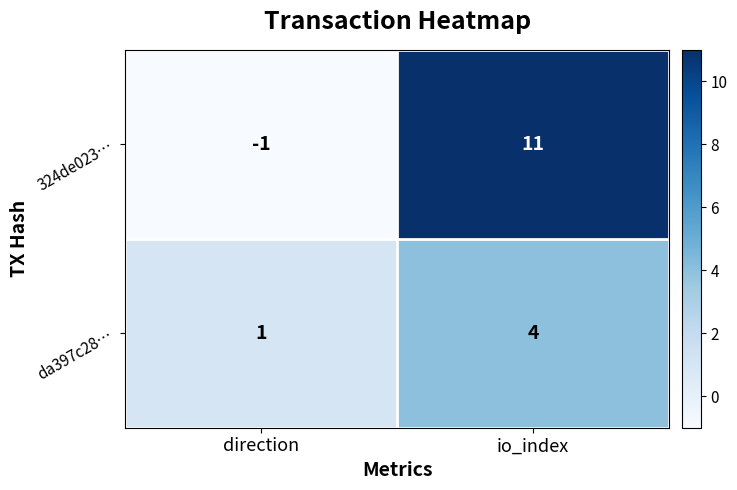

The value of 324de023… at io_index is 4. True or false?

False